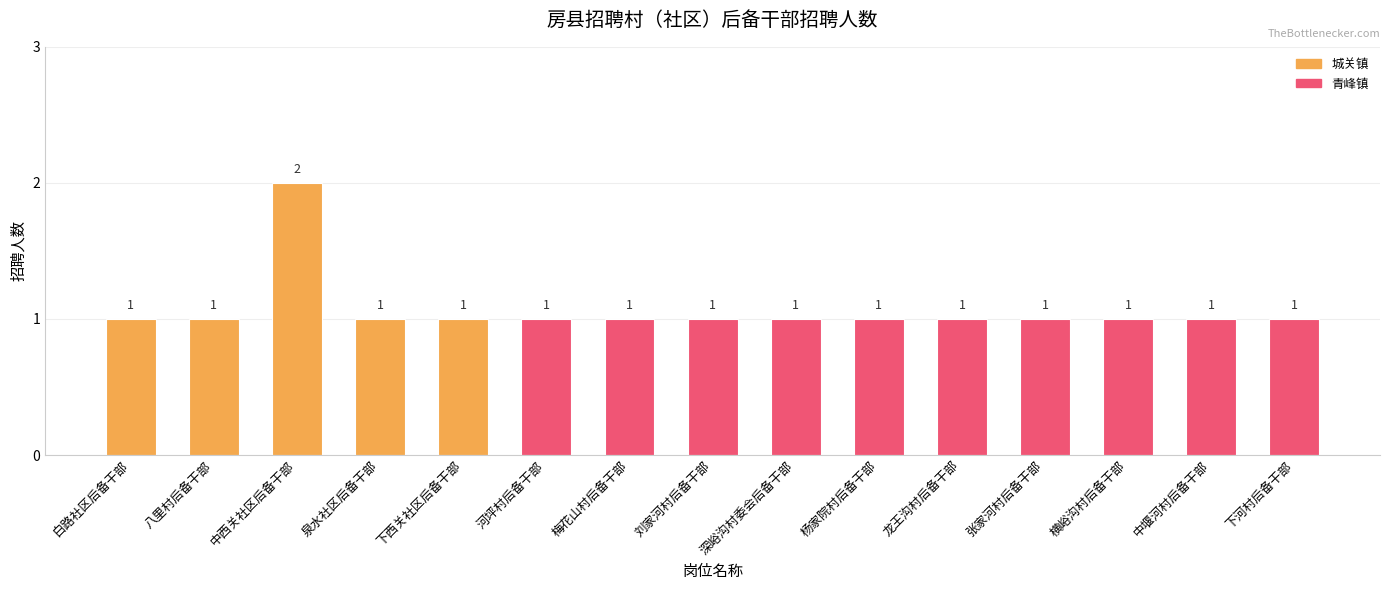

Approximately how many times larger is the value at 泉水社区后备干部 compared to 下西关社区后备干部?

1.0